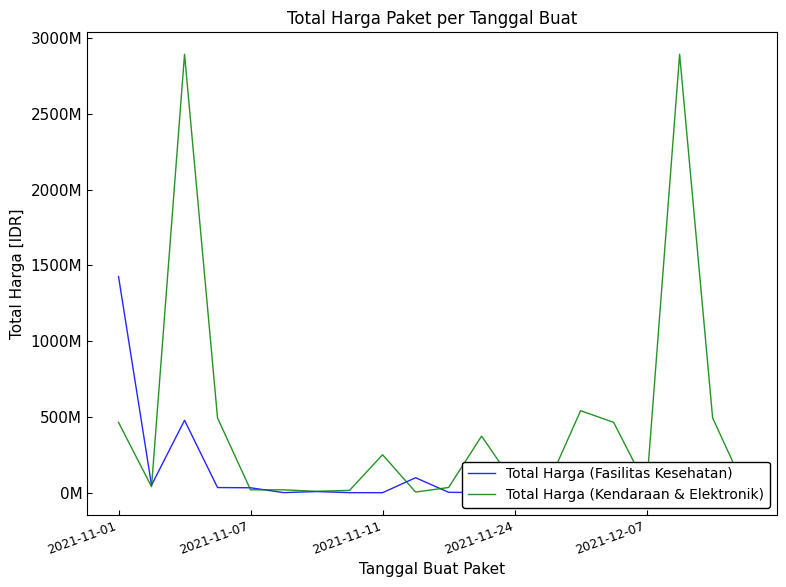

What is the difference between the maximum and second lowest values in the Total Harga (Kendaraan & Elektronik) series?

2882942000